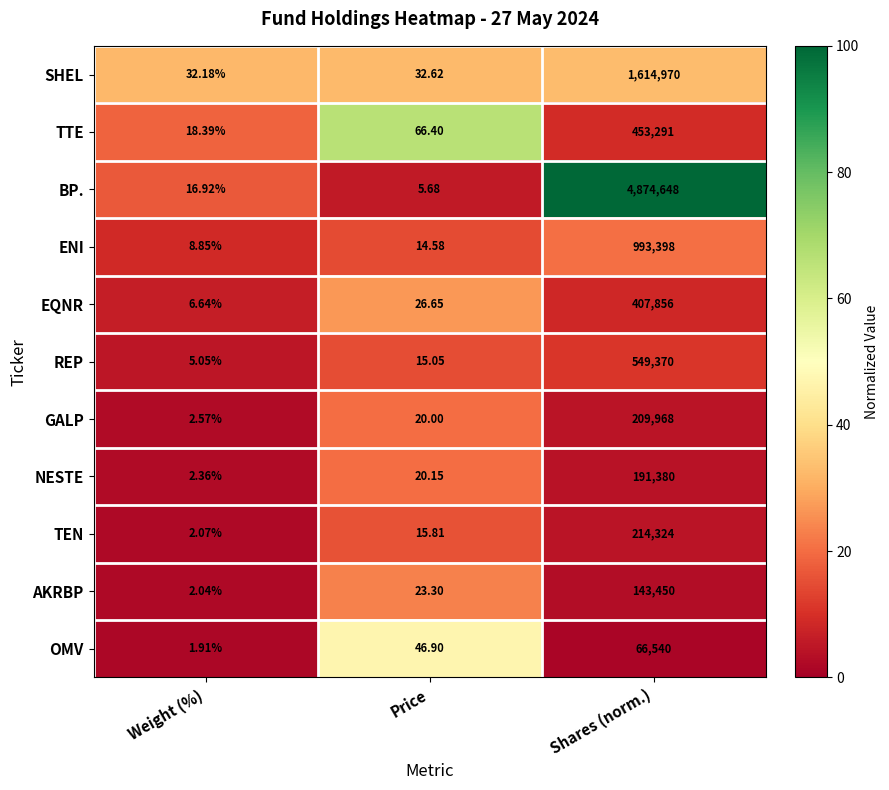

Between Weight (%) and Shares (norm.), which series saw the biggest shift?

BP.